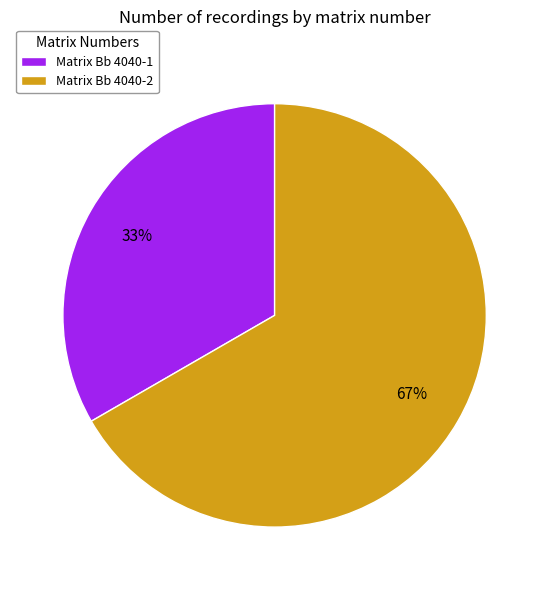

To the nearest percent, what percentage of the pie is Matrix Bb 4040-2?

67%